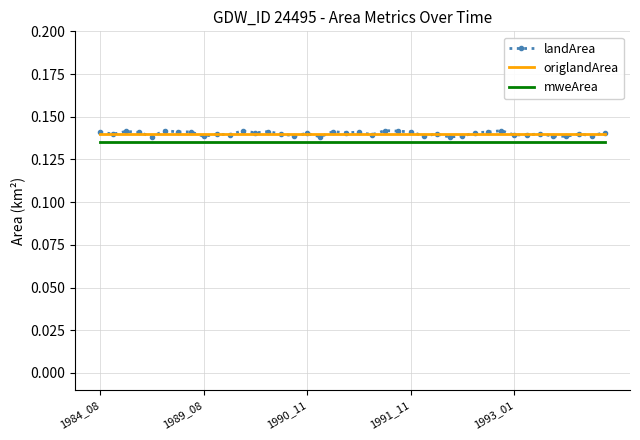

Which series has the widest spread of values?

landArea